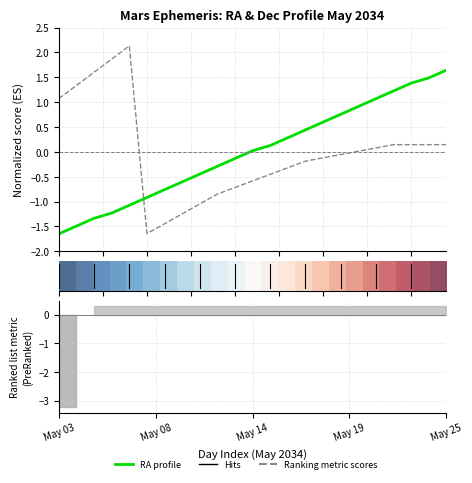

Is this an area chart (filled region under the line)?

No